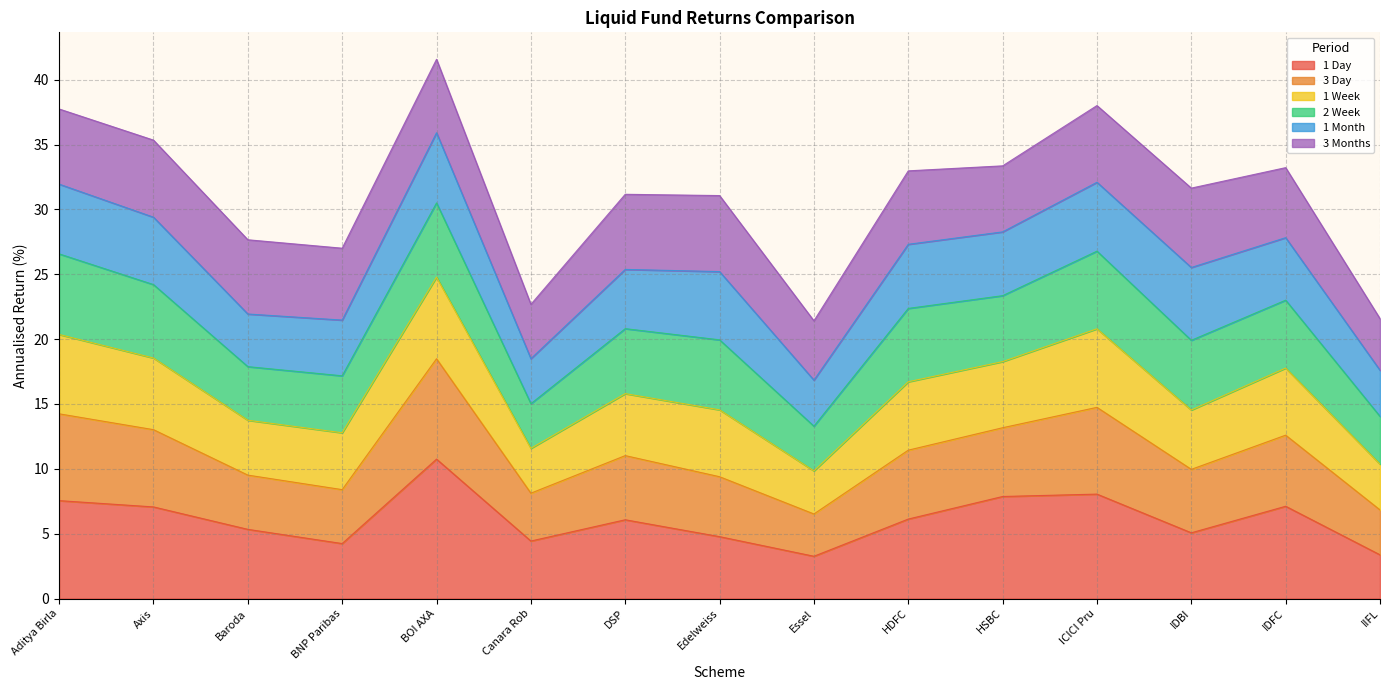

What is the total value across all series at IDFC?

33.2